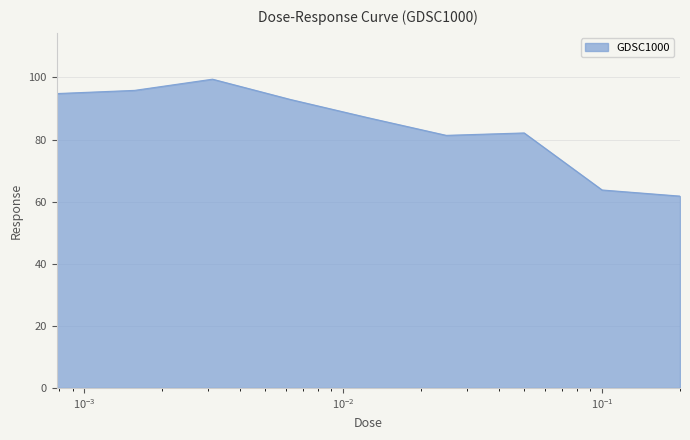

What is the minimum value shown in the chart?

61.8